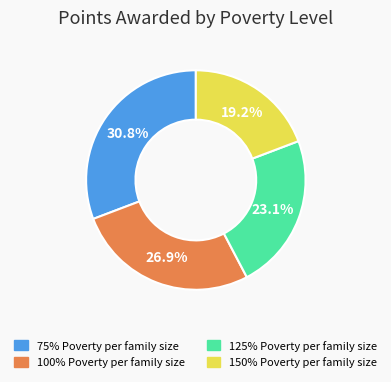

True or false: 100% Poverty per family size accounts for 40% of the total.

False